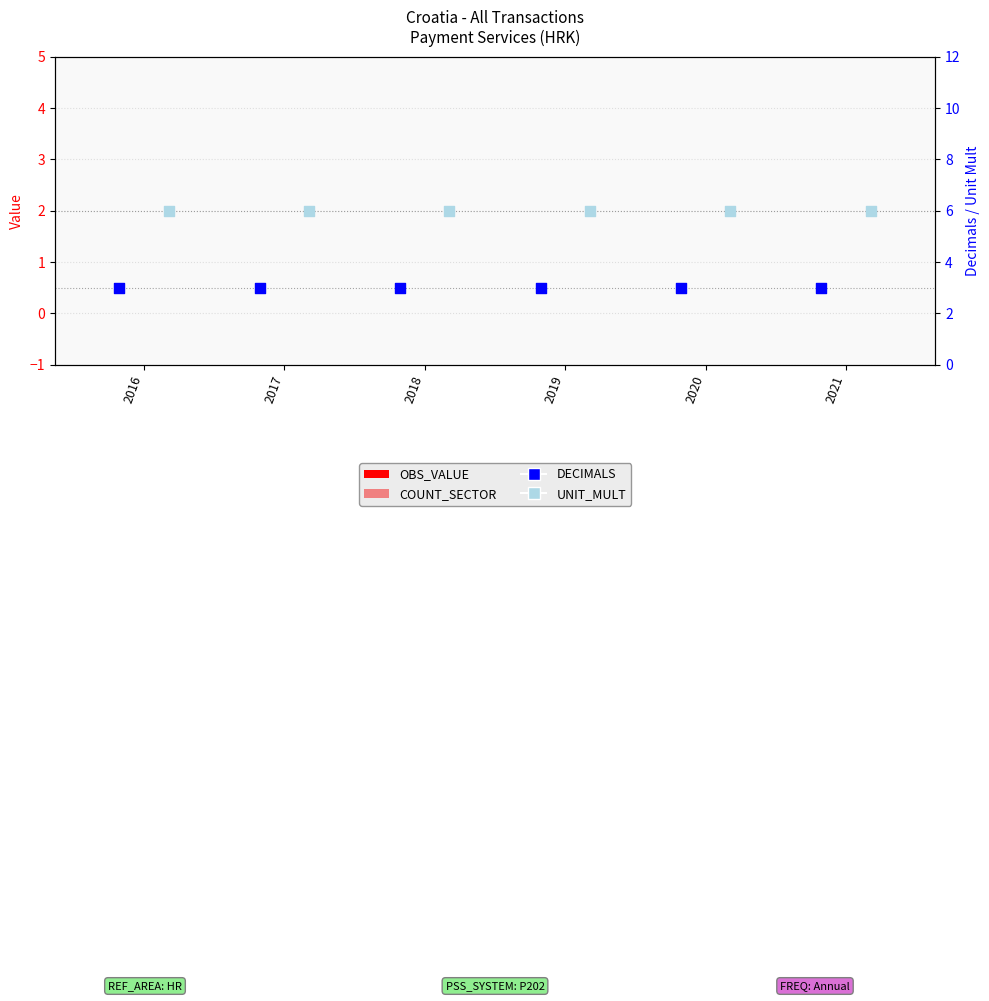

What are all the series names shown in the legend?

OBS_VALUE, COUNT_SECTOR, DECIMALS, UNIT_MULT